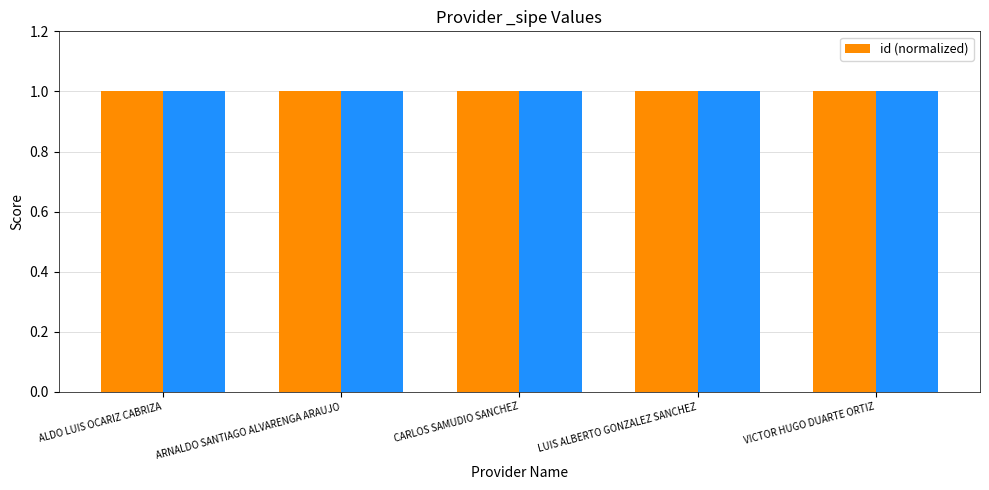

What is the sum of all id (normalized) values?

5.0